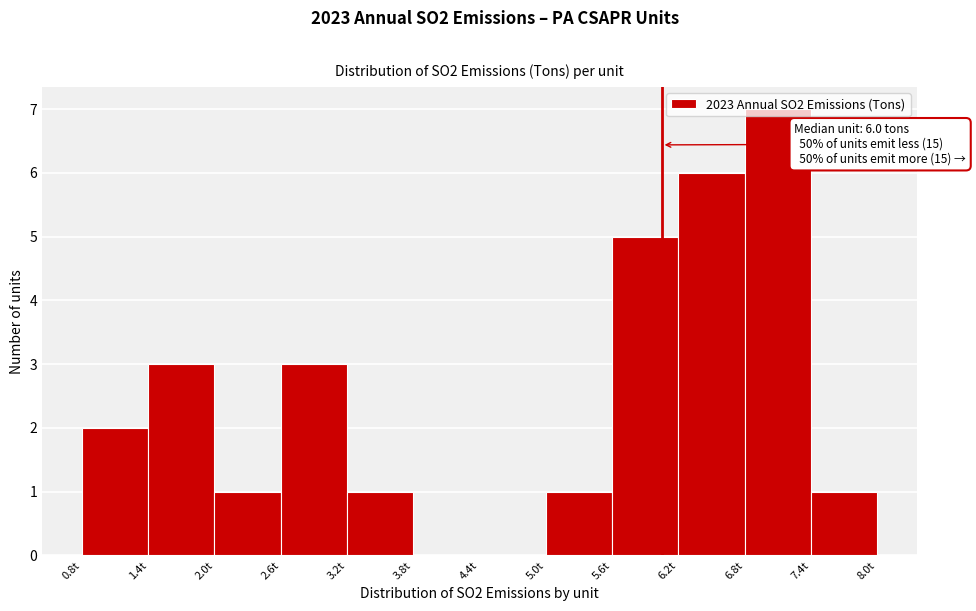

Over which range of the x-axis is the bar tallest?

6.8 to 7.4